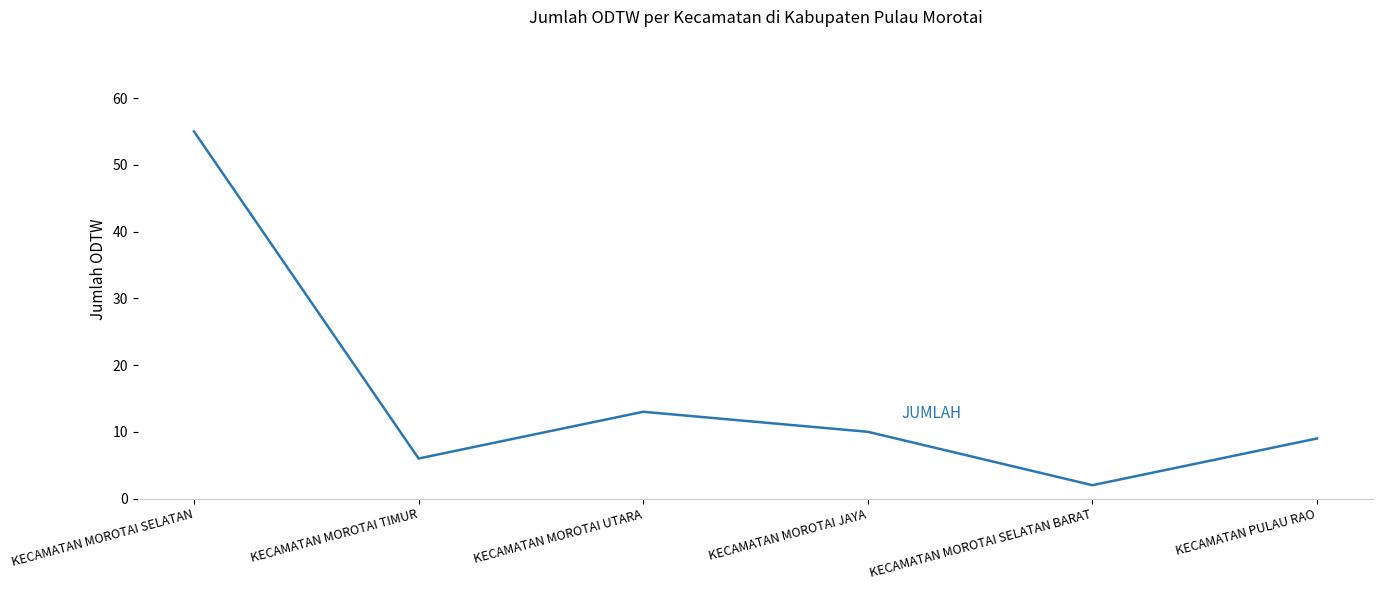

Where is the first local maximum?

KECAMATAN MOROTAI UTARA